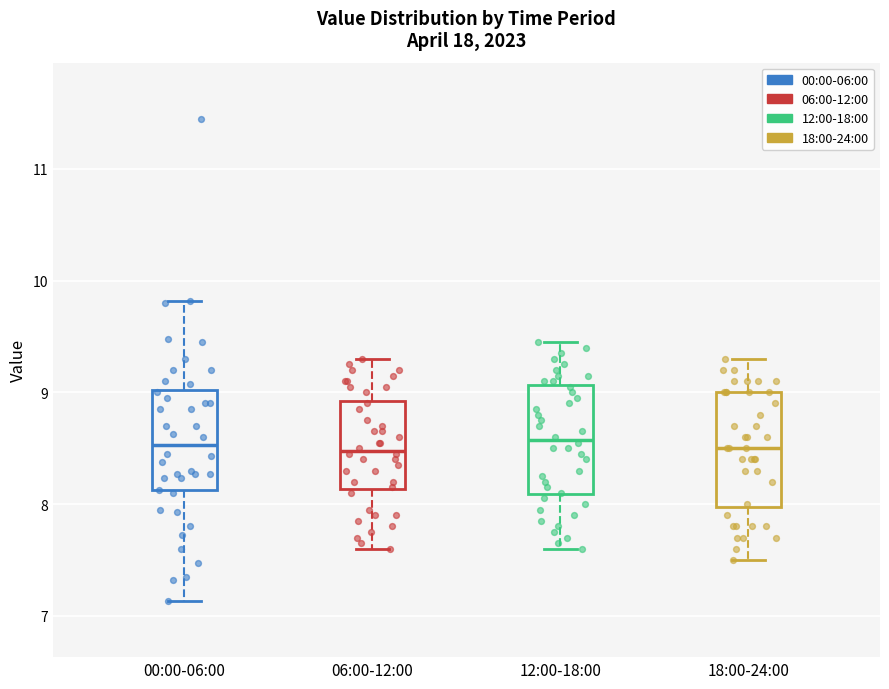

Reading left to right, read every box against the y-axis: the position of its median line, the range the box covers, and the ends of its whiskers. The values are not printed on the chart, so give them approximately, as read against the axis.

00:00-06:00: median 8.5, box 8.1 to 9.0, whiskers 7.1 to 9.8
06:00-12:00: median 8.5, box 8.1 to 8.9, whiskers 7.6 to 9.3
12:00-18:00: median 8.6, box 8.1 to 9.1, whiskers 7.6 to 9.5
18:00-24:00: median 8.5, box 8.0 to 9.0, whiskers 7.5 to 9.3